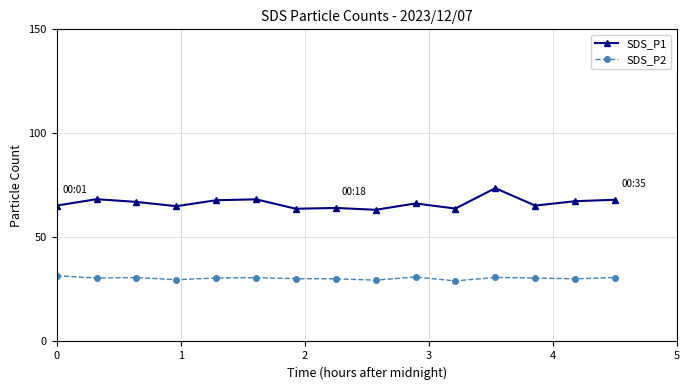

What is the lowest value of the SDS_P2 series?

29.1